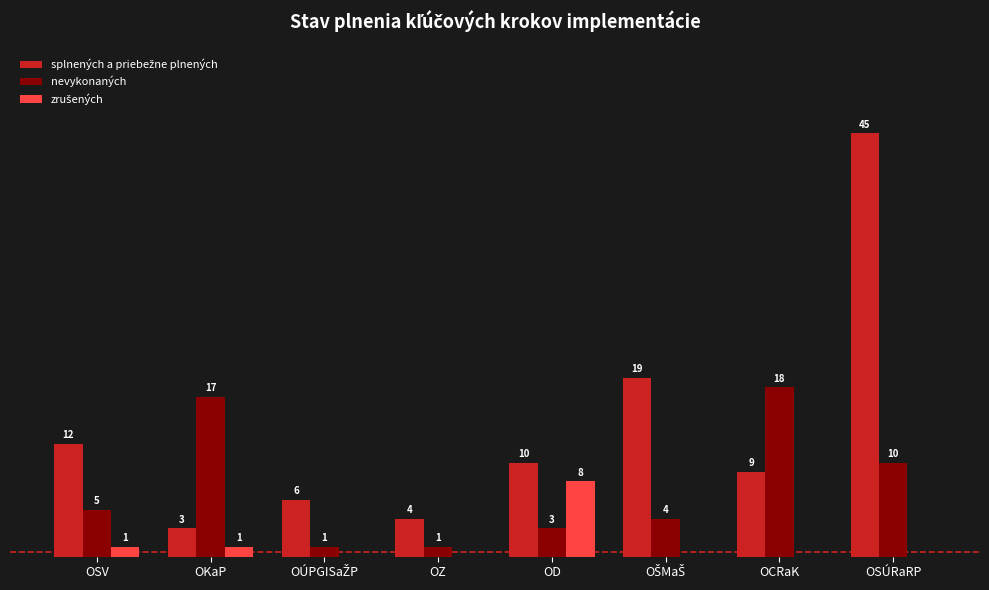

Which label corresponds to the largest value in the chart?

OSÚRaRP